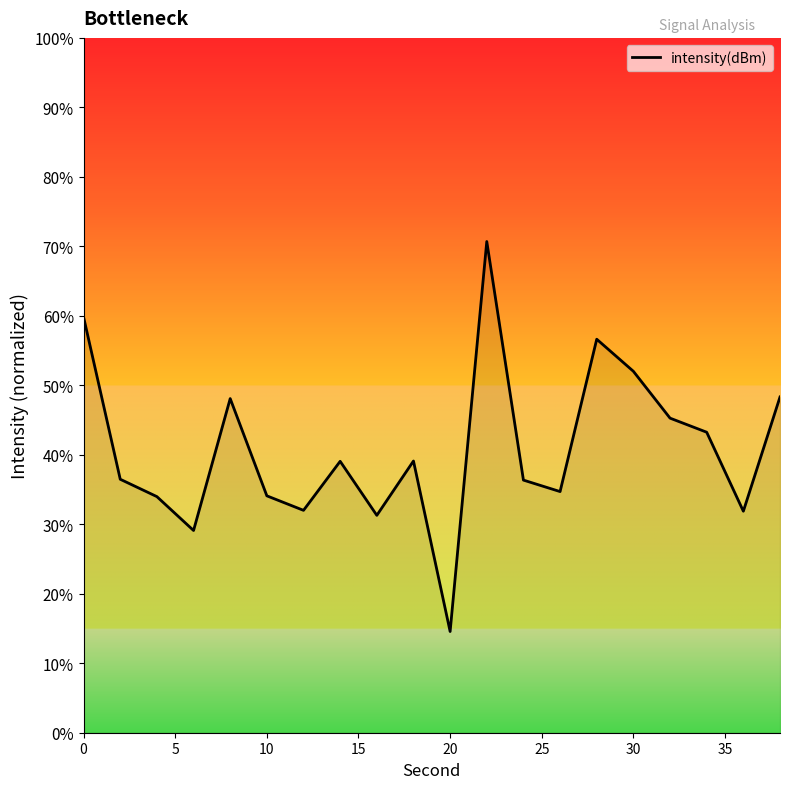

What is the smallest value displayed?

14.6